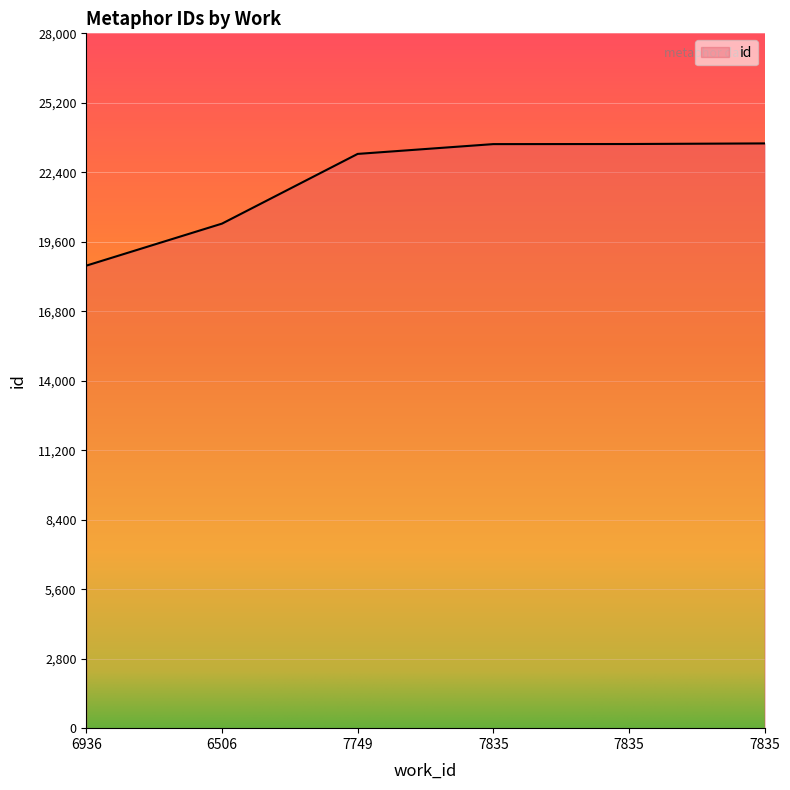

Reading left to right, what are all the values shown in this chart?

18639	20332	23141	23536	23540	23564